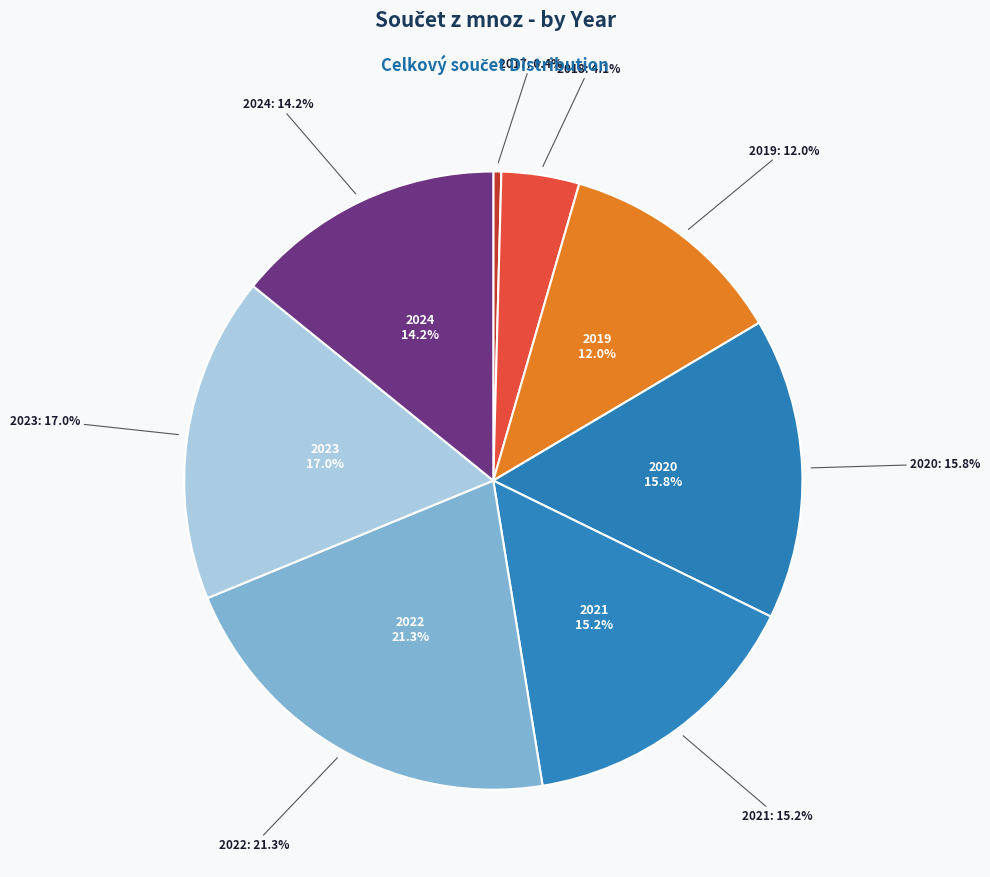

Is 2019 the majority of the pie?

No